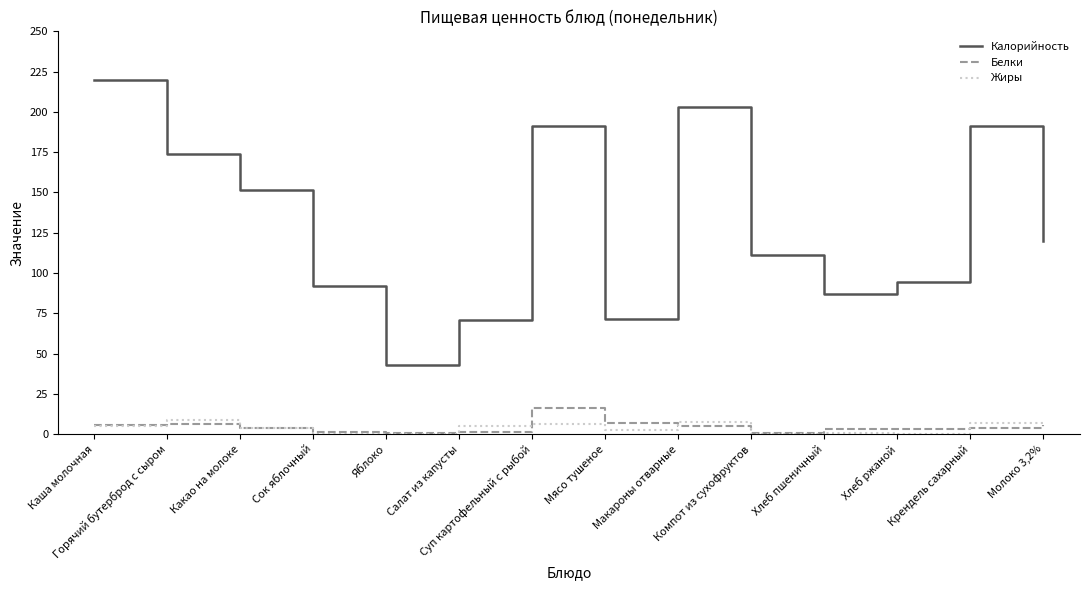

Which series has the largest total across all categories?

Калорийность